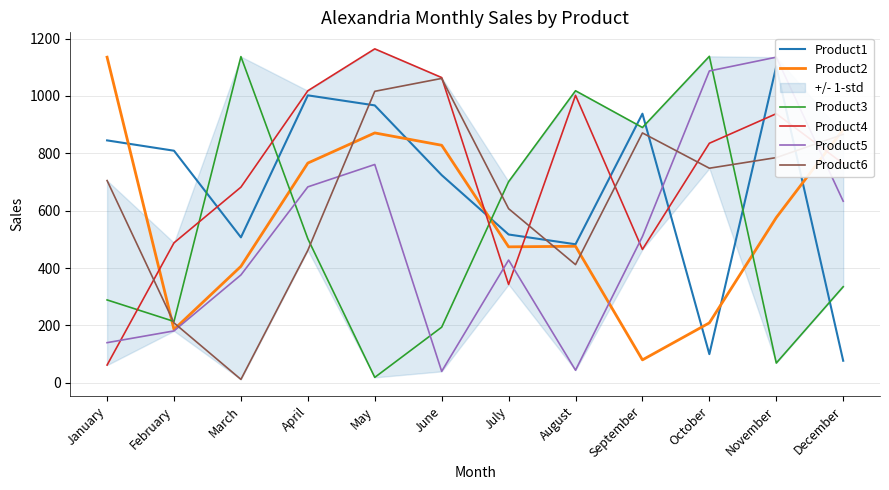

What is the value of the Product3 point at the 8th from the left?

1018